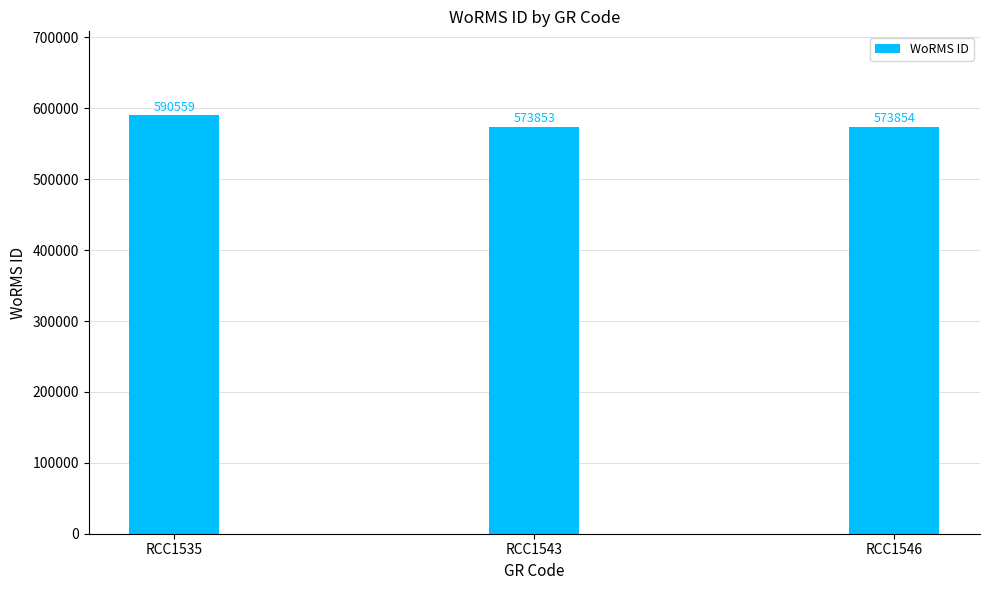

What is the ratio of the value at RCC1535 to the value at RCC1546?

1.0